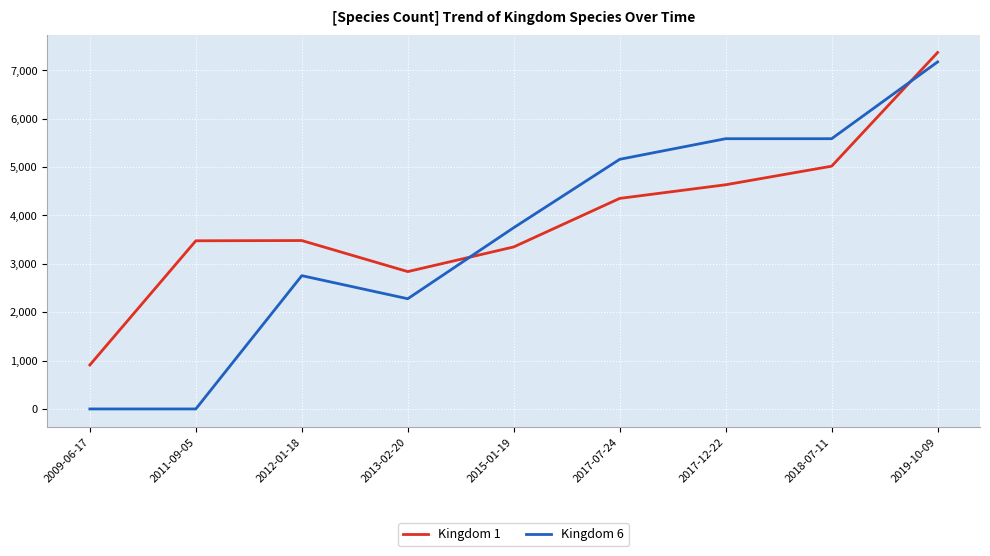

Which category has the lowest value in the Kingdom 1 series?

2009-06-17